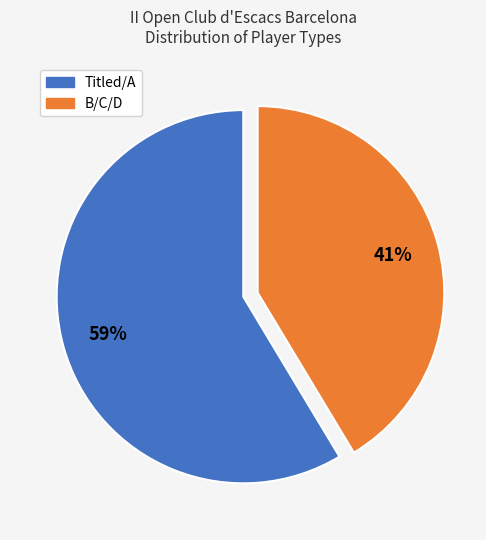

To the nearest percent, what is the average slice percentage?

50%